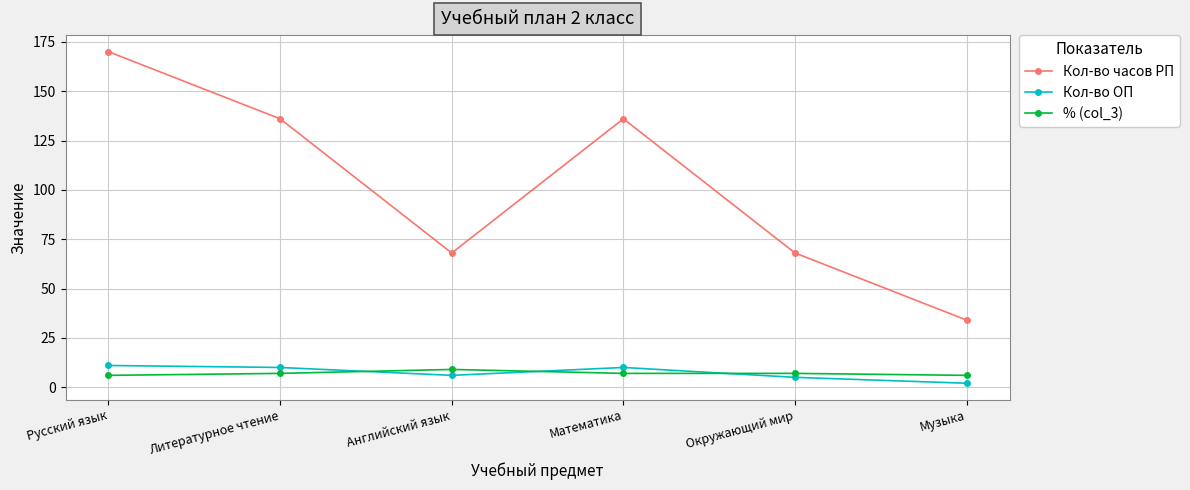

The % (col_3) series shows 6 at Музыка. True or false?

True